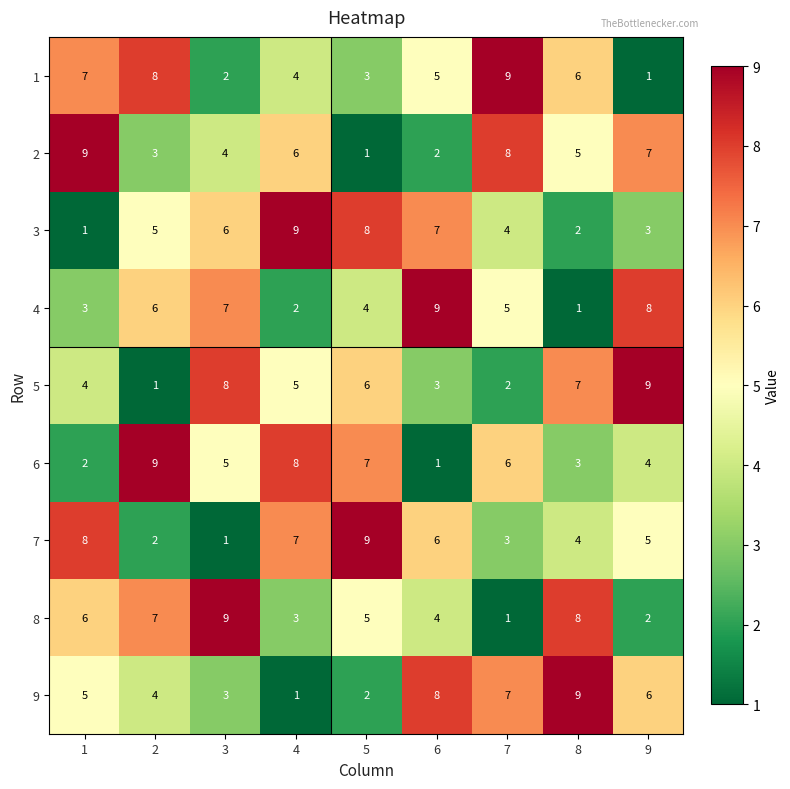

Which series changed the most between 4 and 7?

9